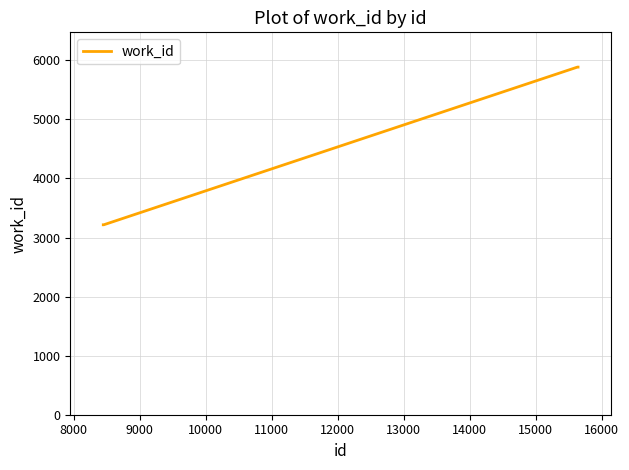

What is the smallest value displayed?

3216